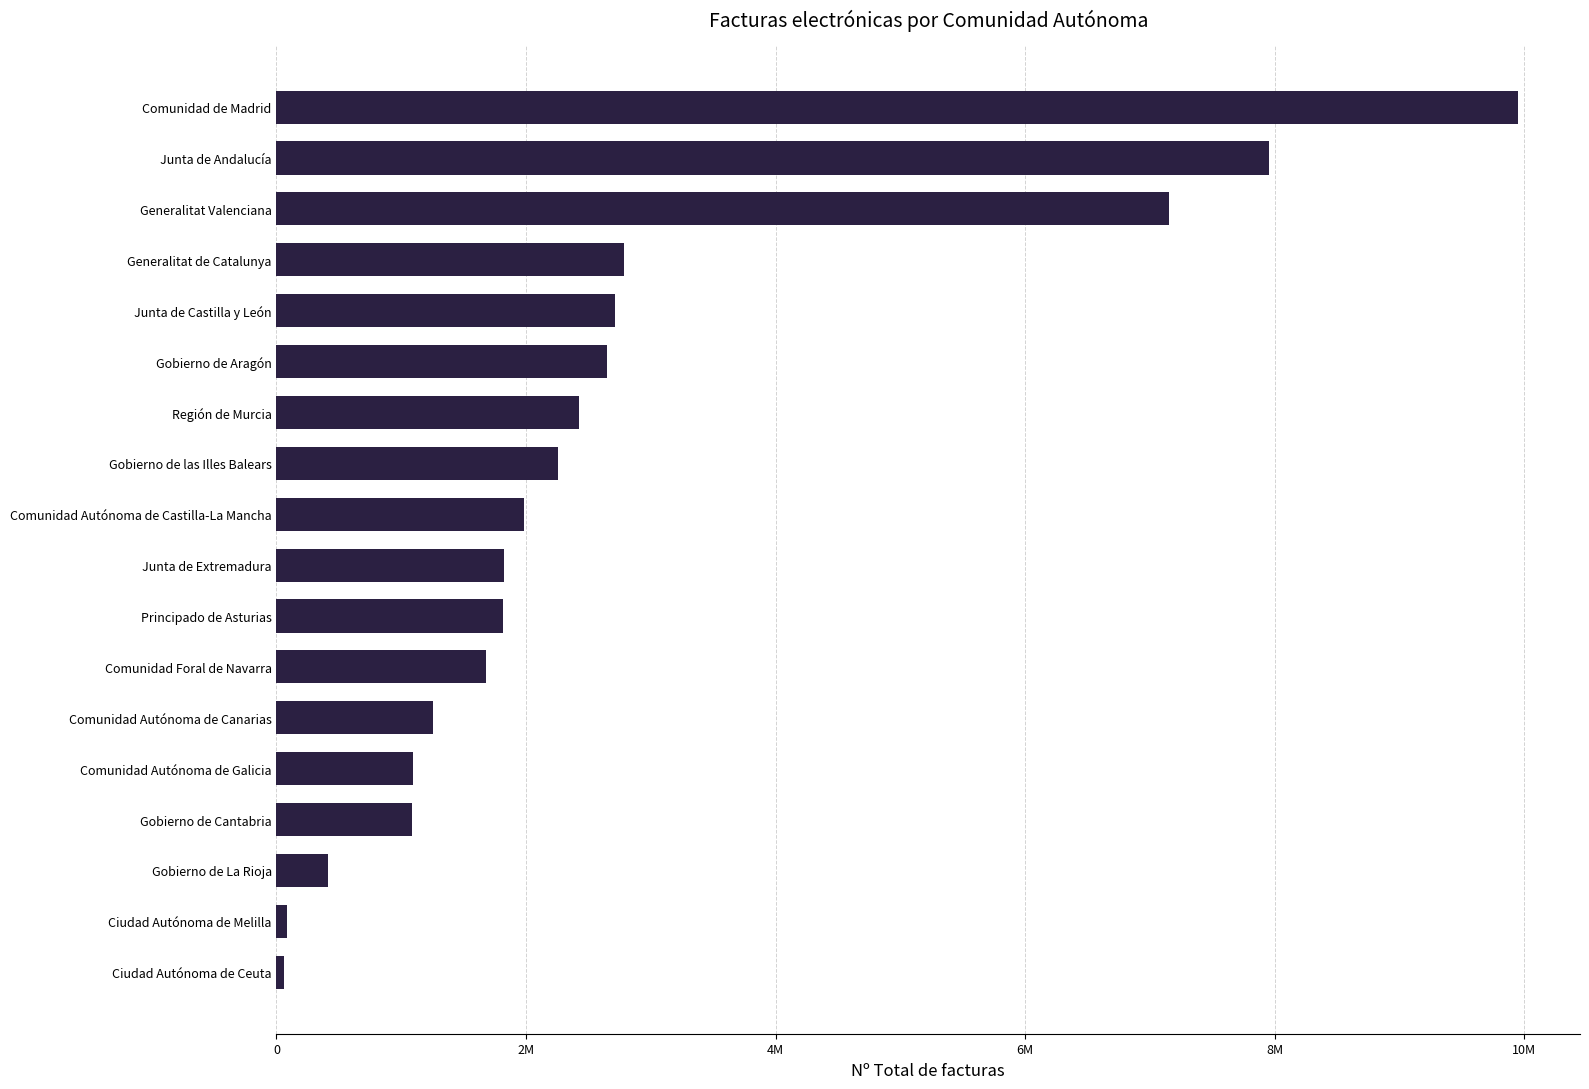

Are the bars horizontal?

Yes